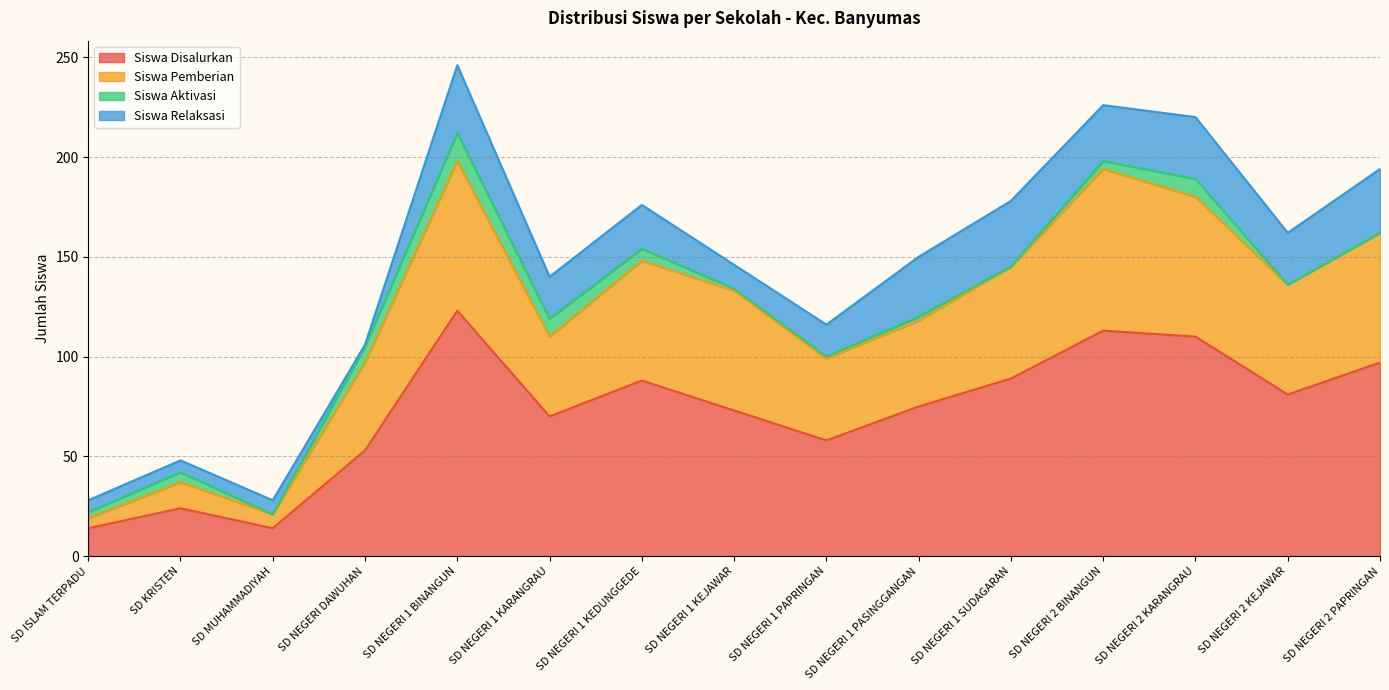

Where is Siswa Pemberian nearest to the value 108?

SD NEGERI 1 KARANGRAU